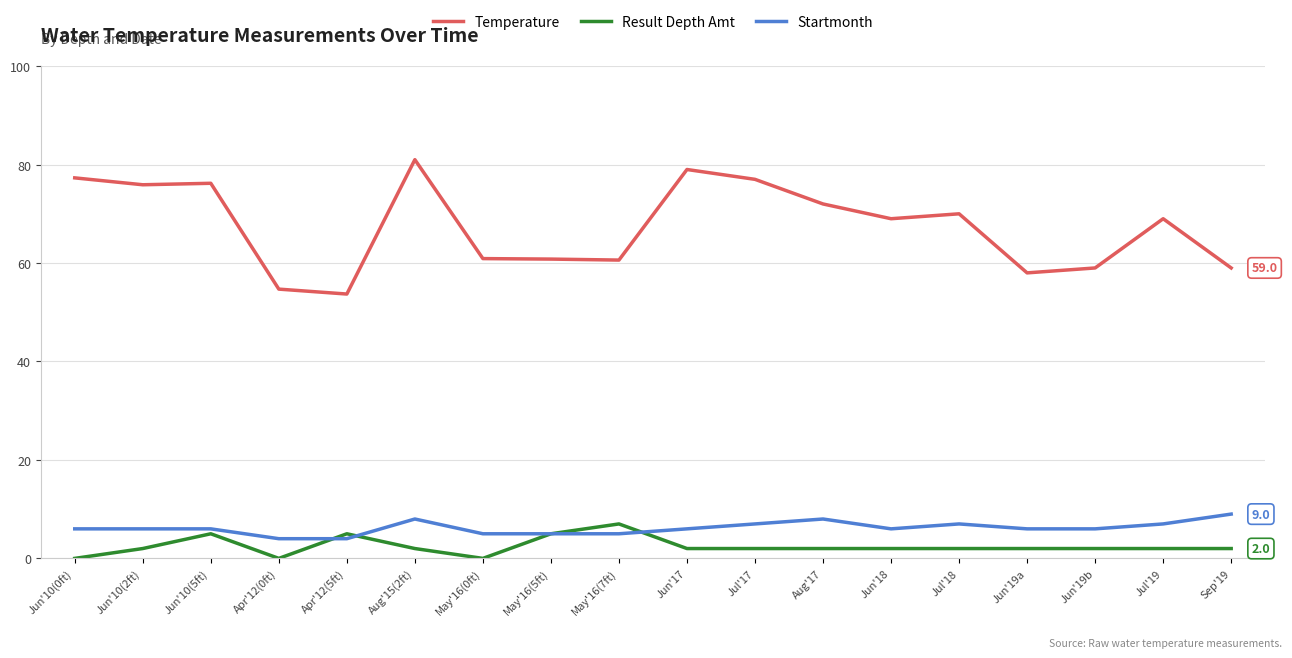

What position from the left is Jun'18?

13